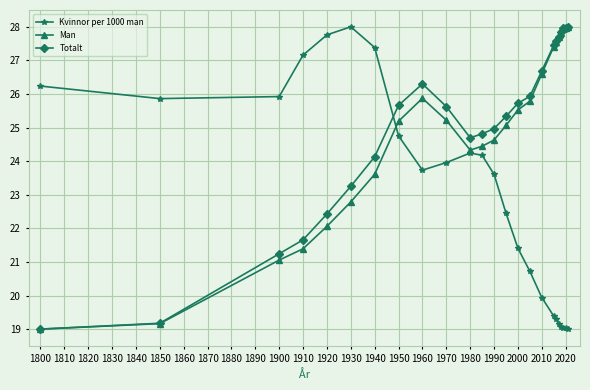

True or false: Totalt and Kvinnor per 1000 man intersect in this chart.

True